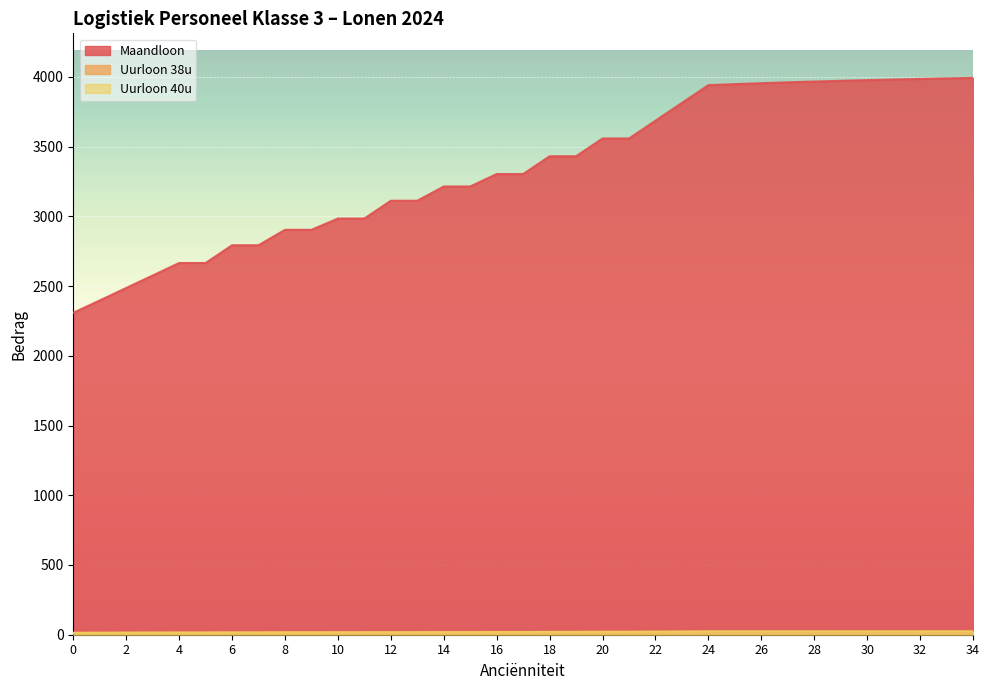

Reading right to left, list all the values displayed in this chart.

Maandloon: 3992.9	3989.3	3985.4	3981.2	3976.7	3971.8	3966.6	3960.9	3954.8	3948.1	3941.0	3813.5	3686.0	3558.5	3558.5	3431.0	3431.0	3303.5	3303.5	3214.2	3214.2	3111.9	3111.9	2984.4	2984.4	2903.5	2903.5	2792.9	2792.9	2665.4	2665.4	2575.9	2486.5	2397.0	2308.5
Uurloon 38u: 24.2	24.2	24.2	24.2	24.1	24.1	24.1	24.1	24.0	24.0	23.9	23.2	22.4	21.6	21.6	20.8	20.8	20.1	20.1	19.5	19.5	18.9	18.9	18.1	18.1	17.6	17.6	17.0	17.0	16.2	16.2	15.6	15.1	14.6	14.0
Uurloon 40u: 23.0	23.0	23.0	23.0	22.9	22.9	22.9	22.9	22.8	22.8	22.7	22.0	21.3	20.5	20.5	19.8	19.8	19.1	19.1	18.5	18.5	17.9	17.9	17.2	17.2	16.8	16.8	16.1	16.1	15.4	15.4	14.9	14.3	13.8	13.3